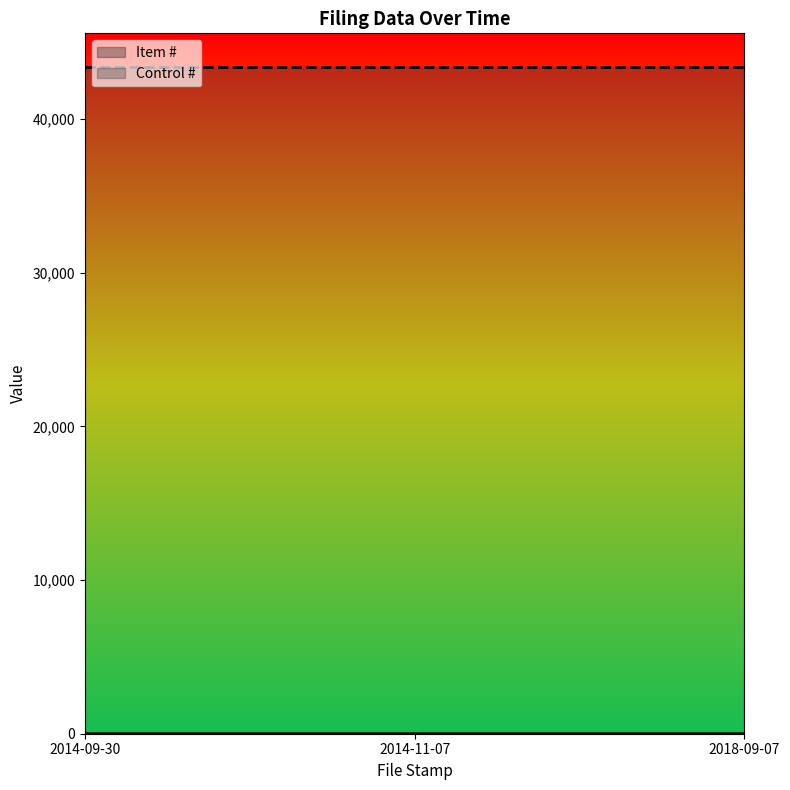

What is the value of the 3rd point from the left?

3